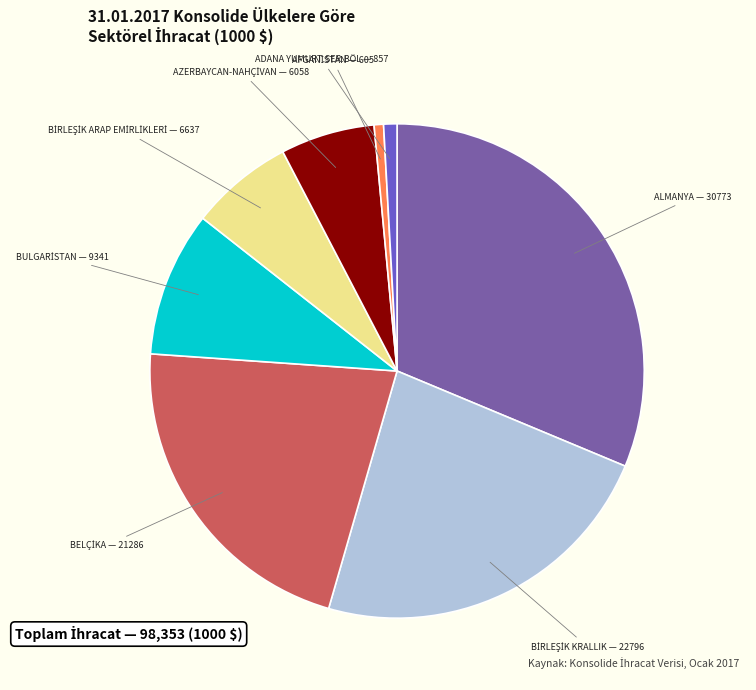

Which category has the biggest portion of the pie?

ALMANYA